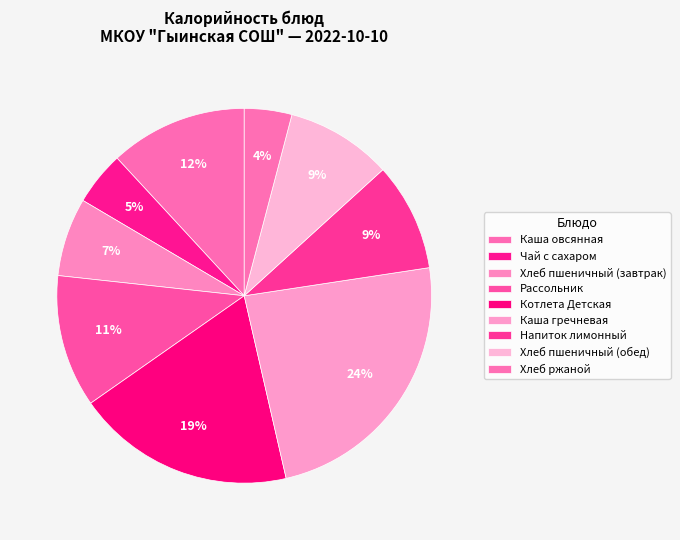

Is the sum of Рассольник and Хлеб пшеничный (обед) greater than half?

No